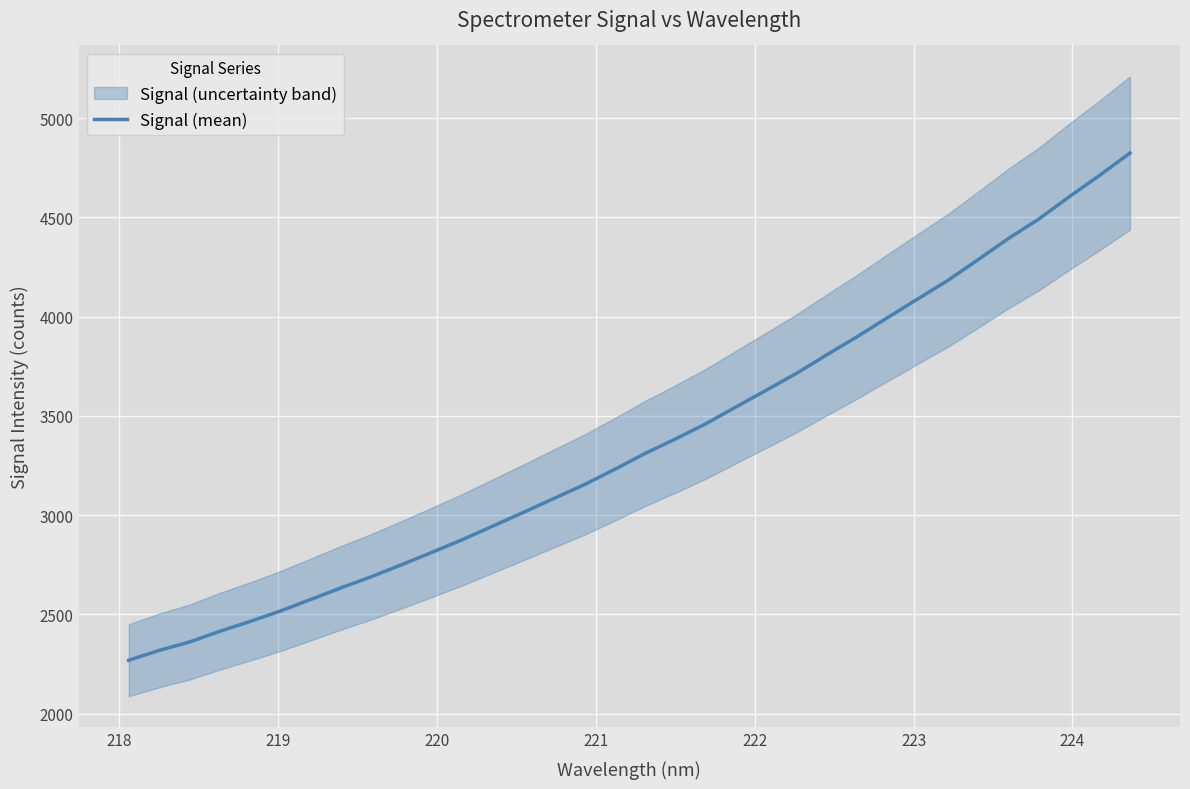

Does the chart display data point markers on the line(s)?

No